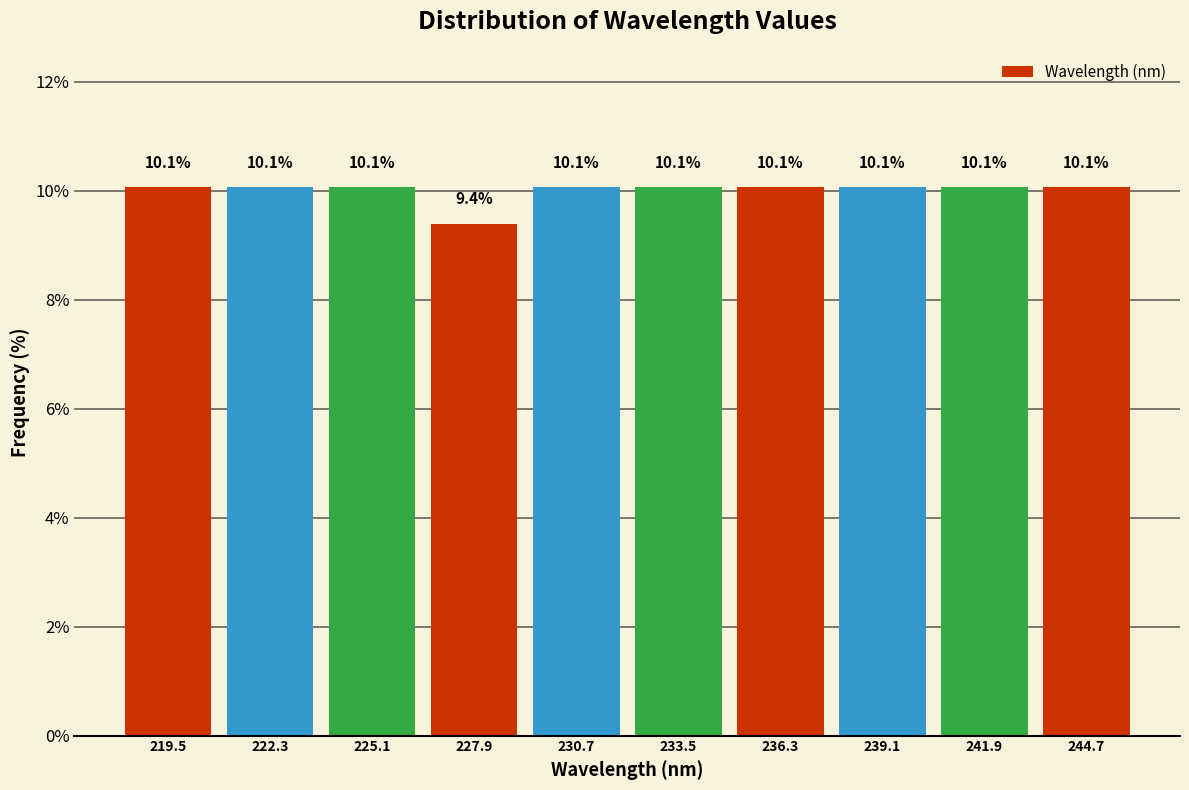

Reading left to right, transcribe this chart: for each bar, give the range it covers on the x-axis and its height. The bar edges are not printed on the chart, so give them approximately, as read against the axis.

218.0 to 221.0: 10.1
221.0 to 223.5: 10.1
223.5 to 226.5: 10.1
226.5 to 229.5: 9.4
229.5 to 232.0: 10.1
232.0 to 235.0: 10.1
235.0 to 237.5: 10.1
237.5 to 240.5: 10.1
240.5 to 243.5: 10.1
243.5 to 246.0: 10.1